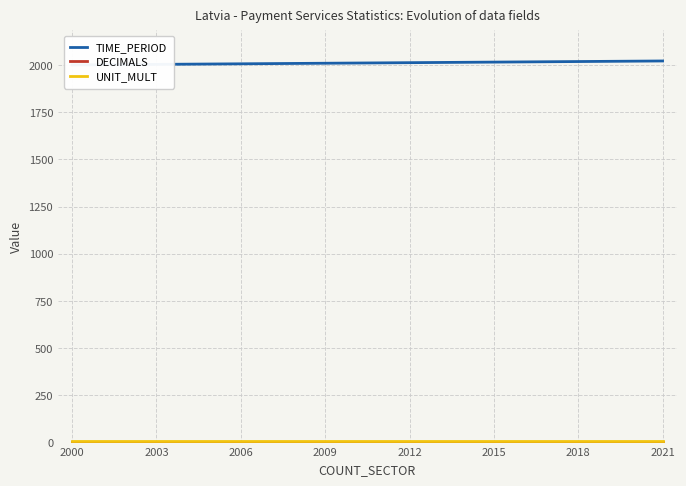

What is the difference between the second highest and second lowest values in the TIME_PERIOD series?

19